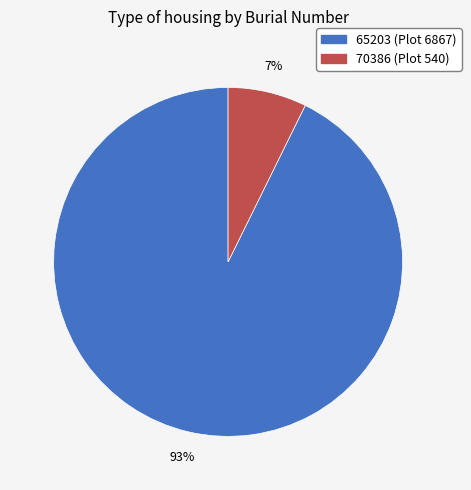

Combined, do 70386 and 65203 account for over 50%?

Yes